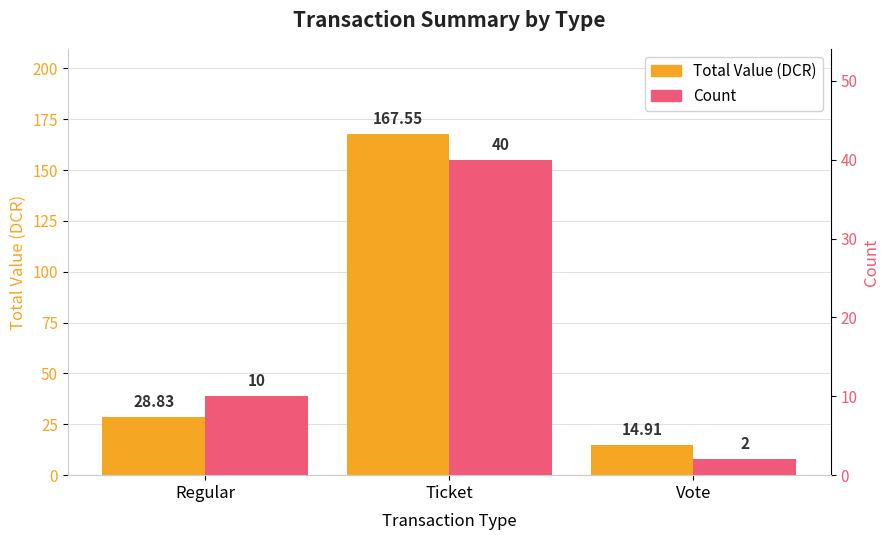

What is the difference between the Total Value (DCR) values at Regular and Vote?

13.9